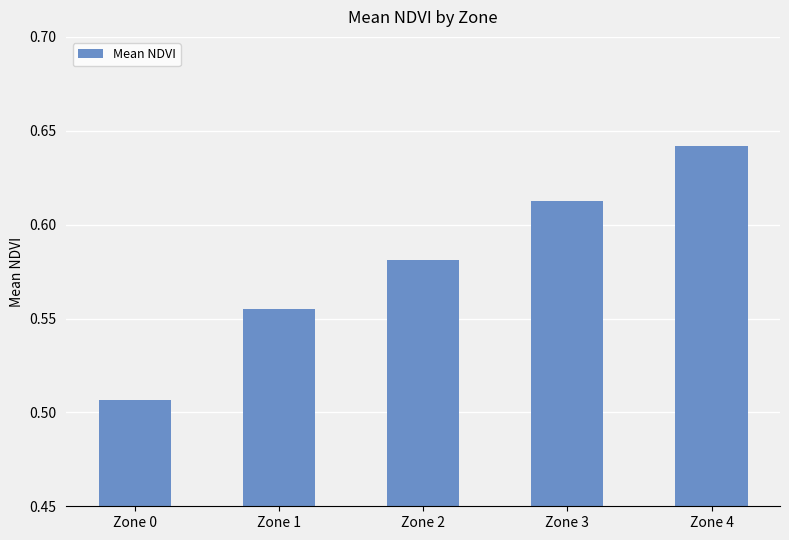

Which label corresponds to the smallest value in the chart?

Zone 0